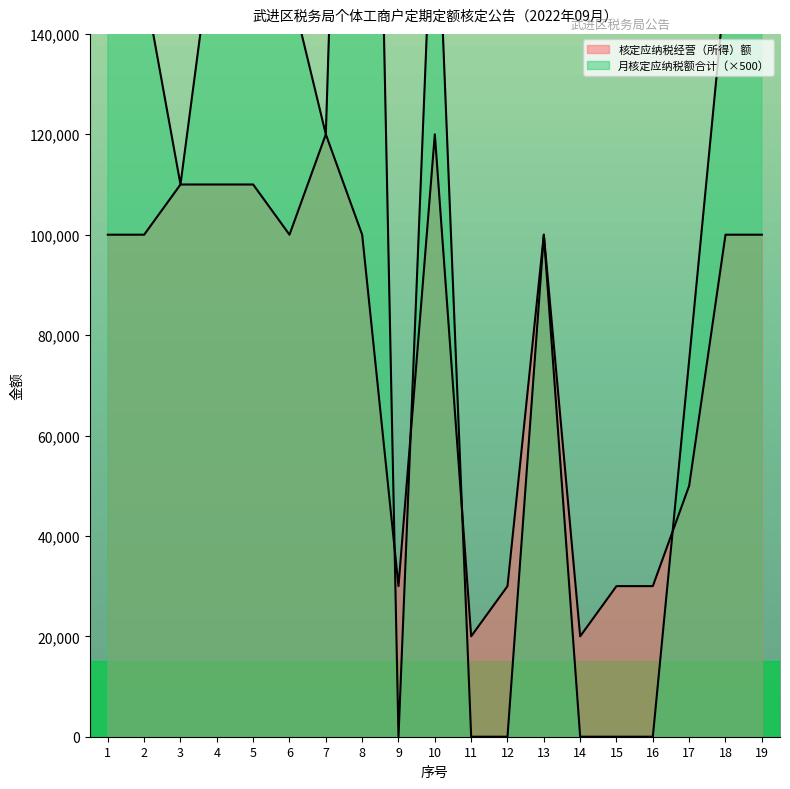

Is the value of 月核定应纳税额合计 at 2 greater than the value of 核定应纳税经营（所得）额 at 7?

Yes